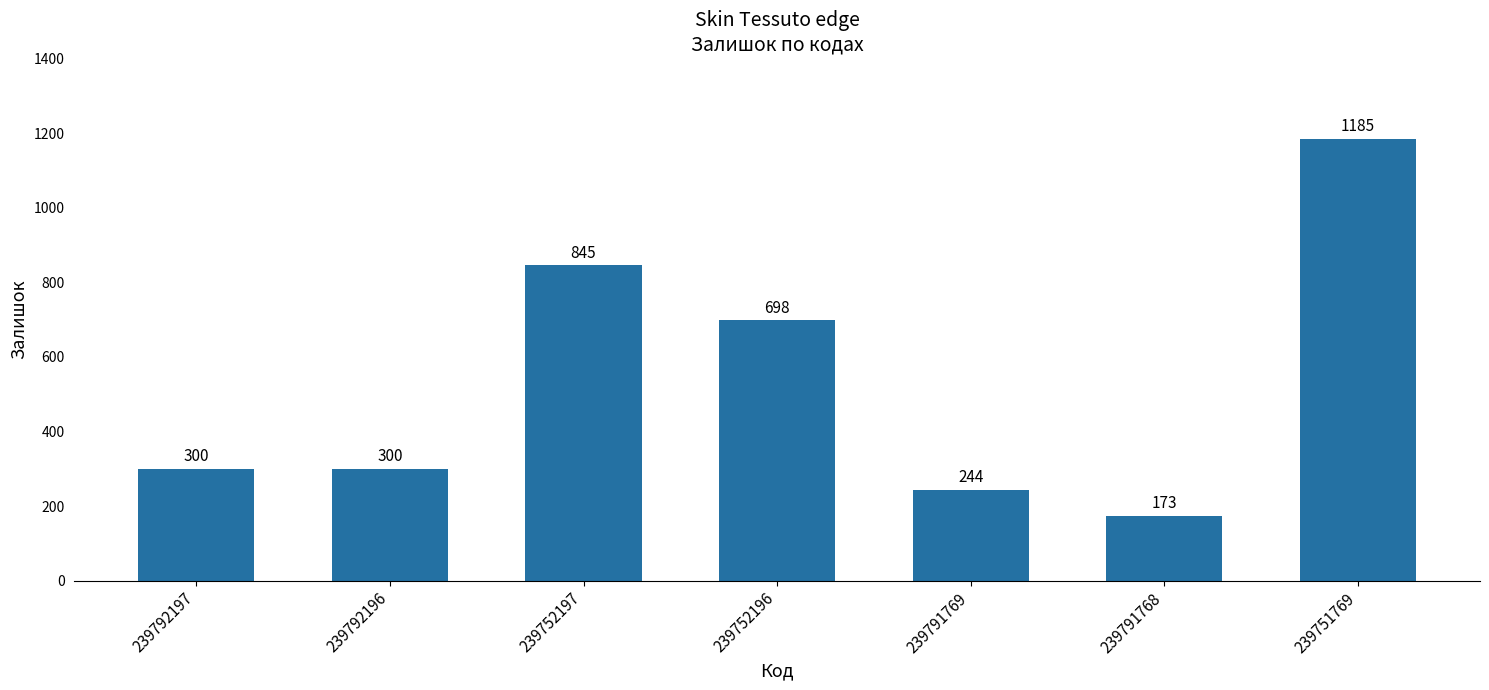

Reading left to right, extract all data points from this chart.

239792197=300	239792196=300	239752197=845	239752196=698	239791769=244	239791768=173	239751769=1185